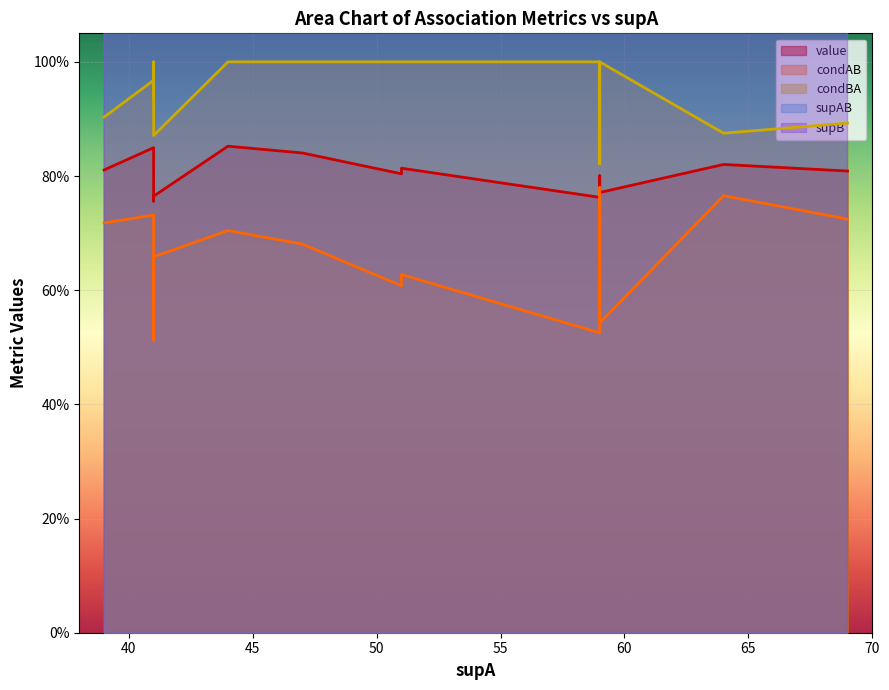

What is the value of the supAB point at the 1st from the left?

31.0